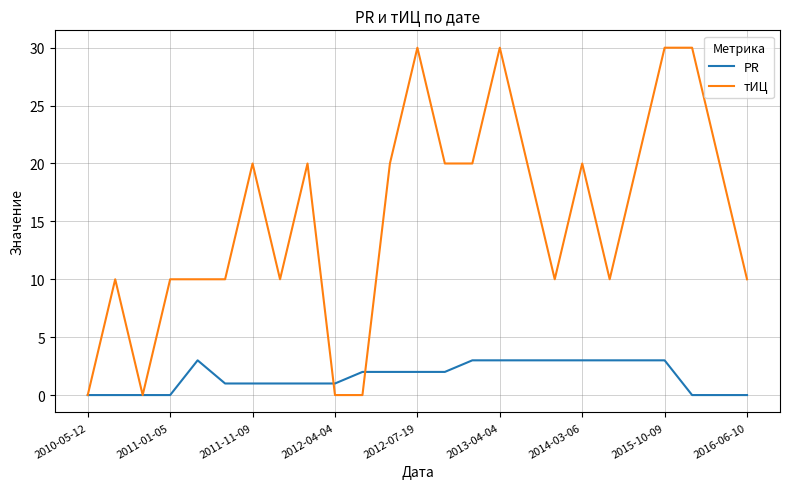

True or false: тИЦ and PR intersect in this chart.

True